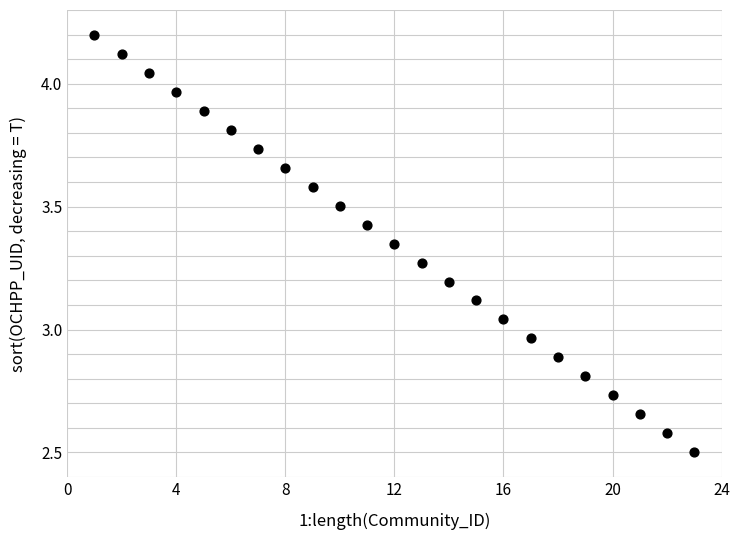

What is the range of Y values (max minus min)?

1.7